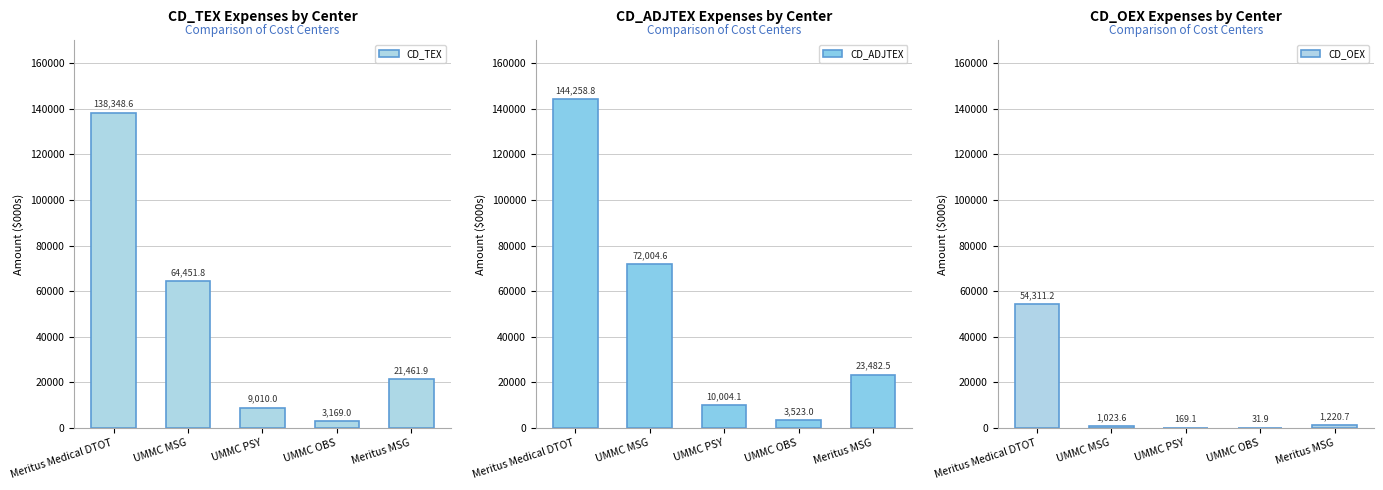

Read the CD_OEX value at Meritus Medical DTOT.

54311.2